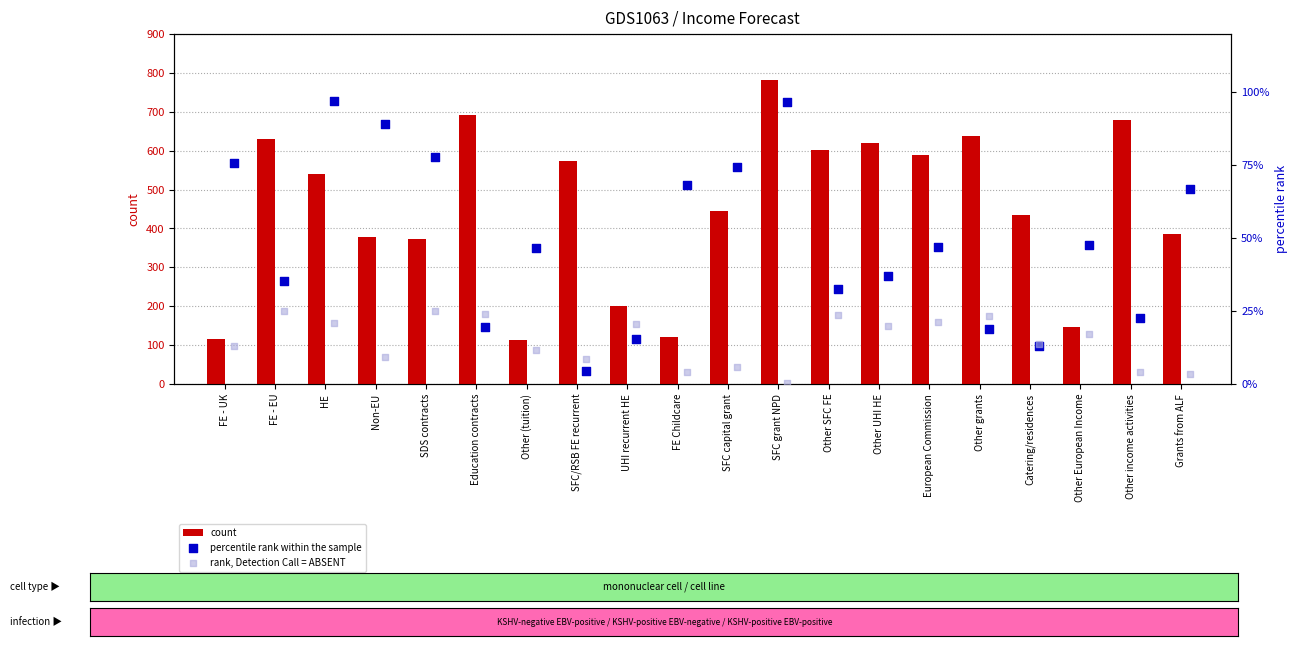

At how many categories does at least one series exceed 124?

17